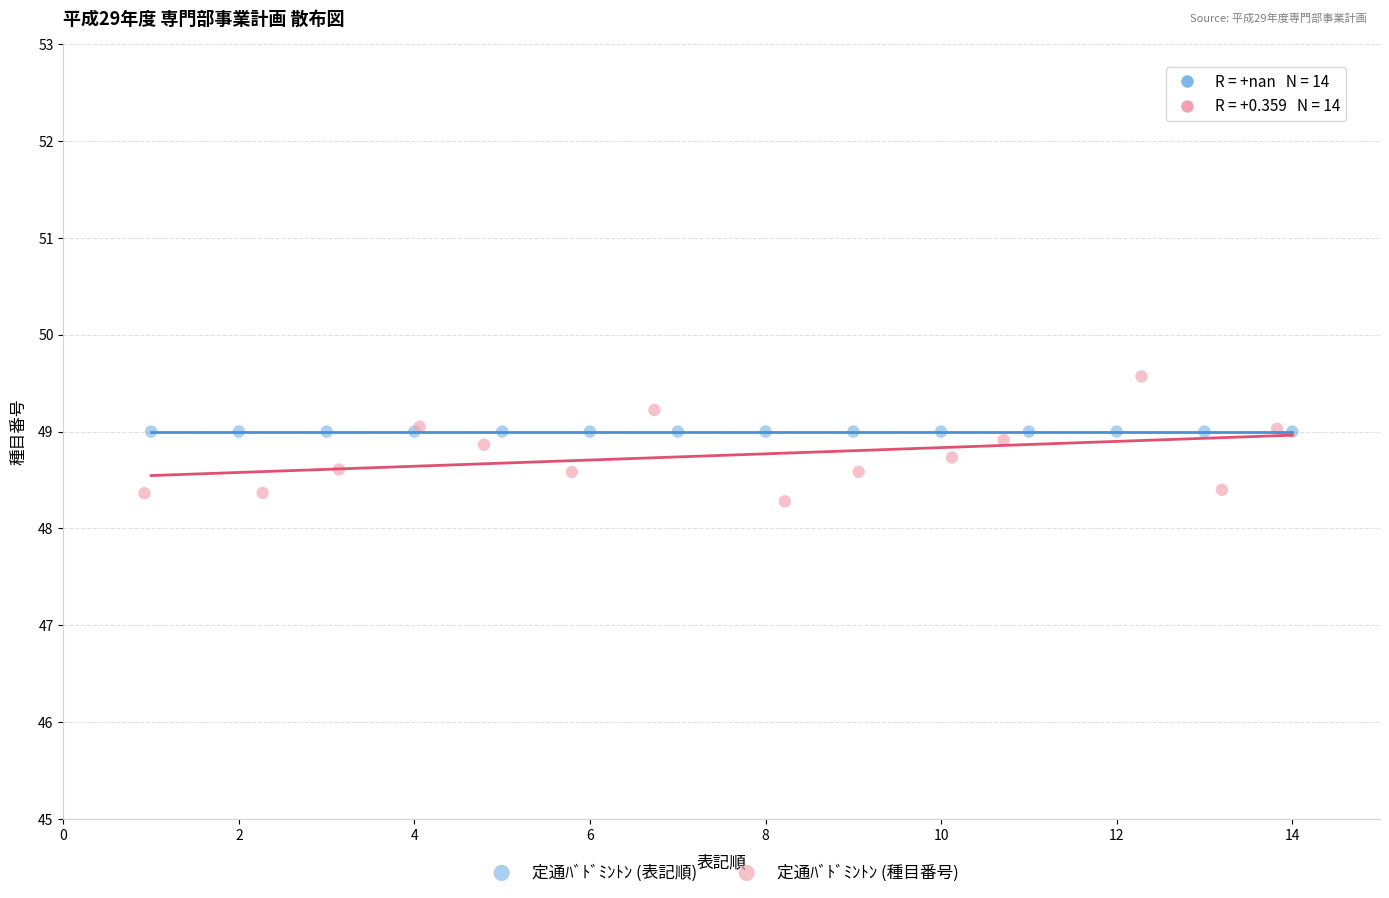

What are all the series names shown in the legend?

定通ﾊﾞﾄﾞﾐﾝﾄﾝ (表記順), 定通ﾊﾞﾄﾞﾐﾝﾄﾝ (種目番号)